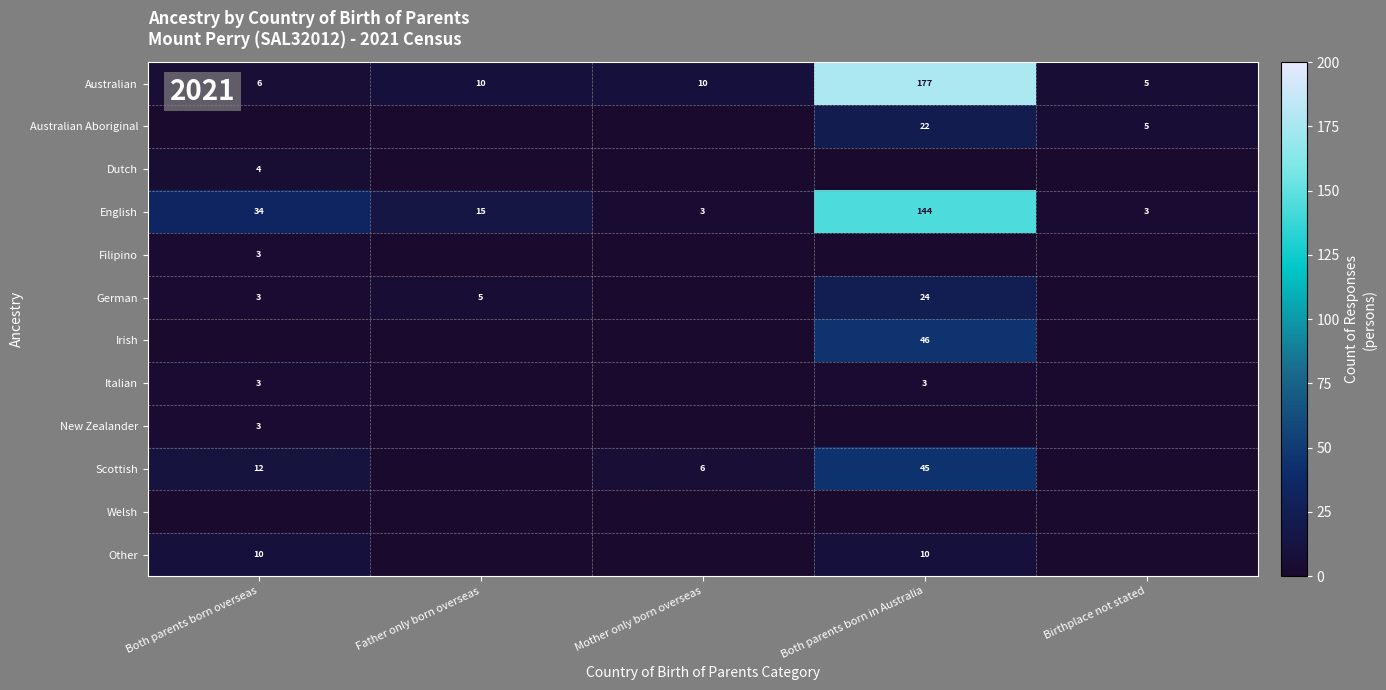

At how many categories does at least one series exceed 155?

1